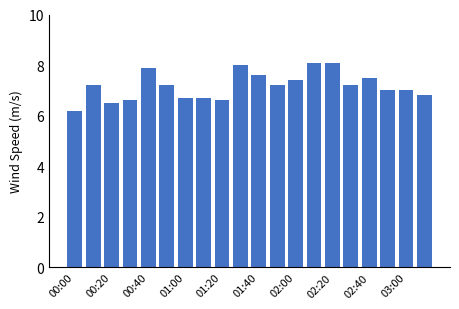

What is the sum of all values?

143.5